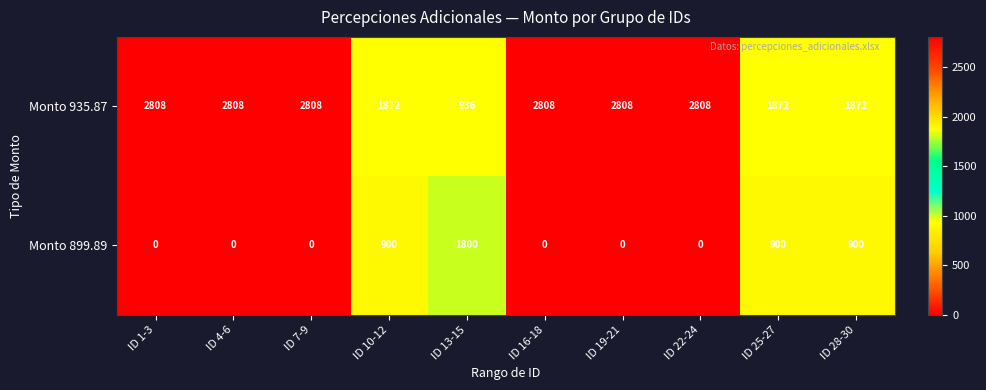

What is the highest value of the Monto 899.89 series?

1800